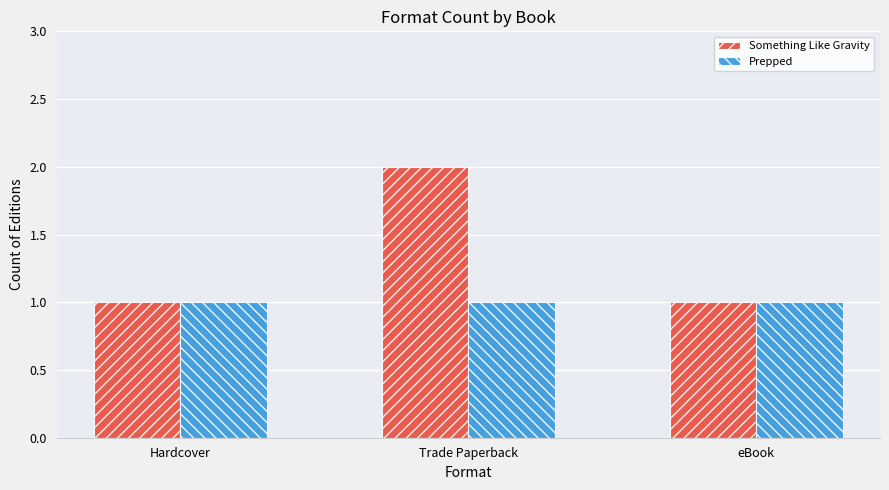

Which category has the highest value across all series?

Trade Paperback